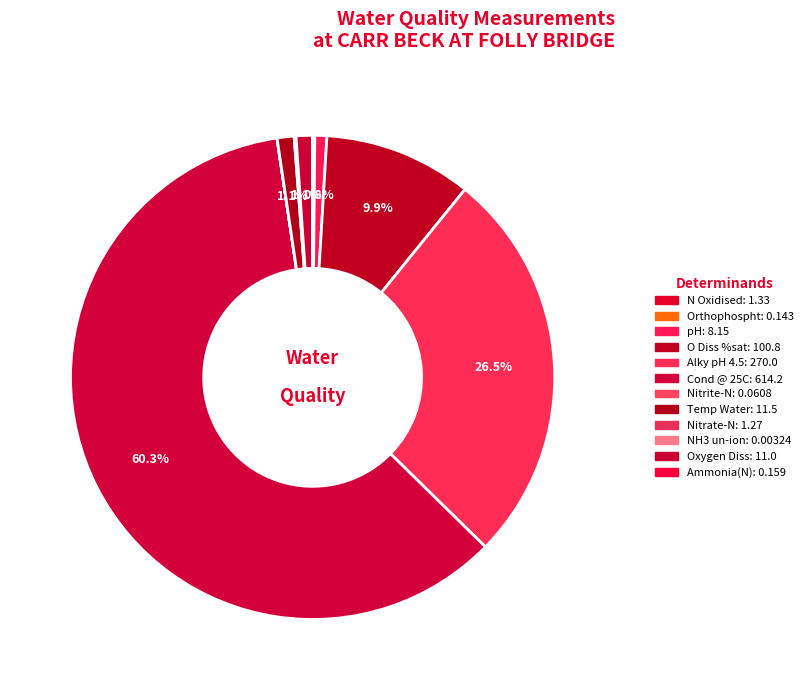

Do pH and Orthophospht together represent more than half of the pie?

No